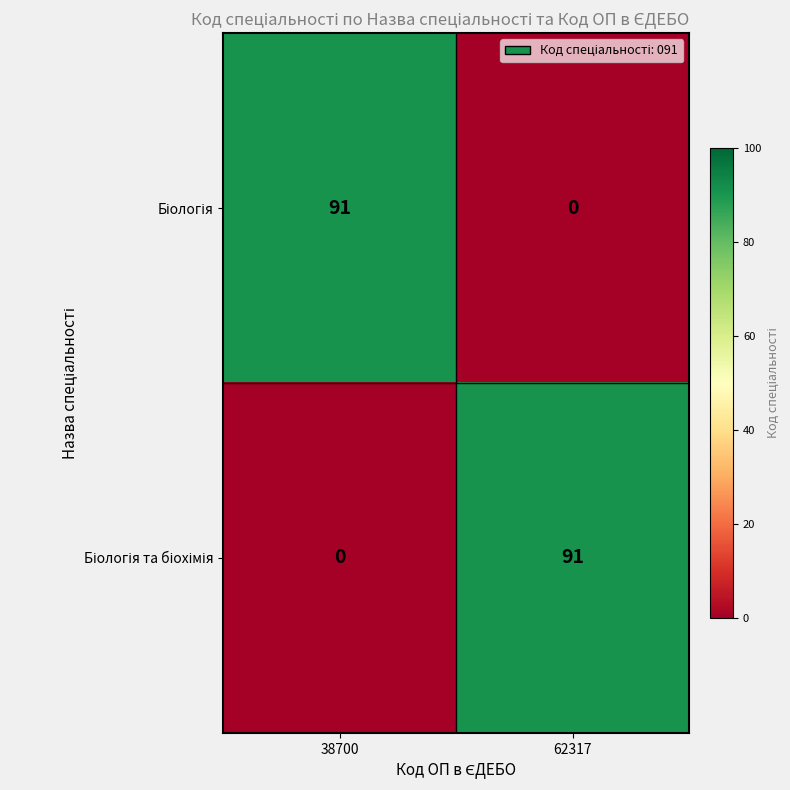

What is the spread (max minus min) of values at 38700?

91